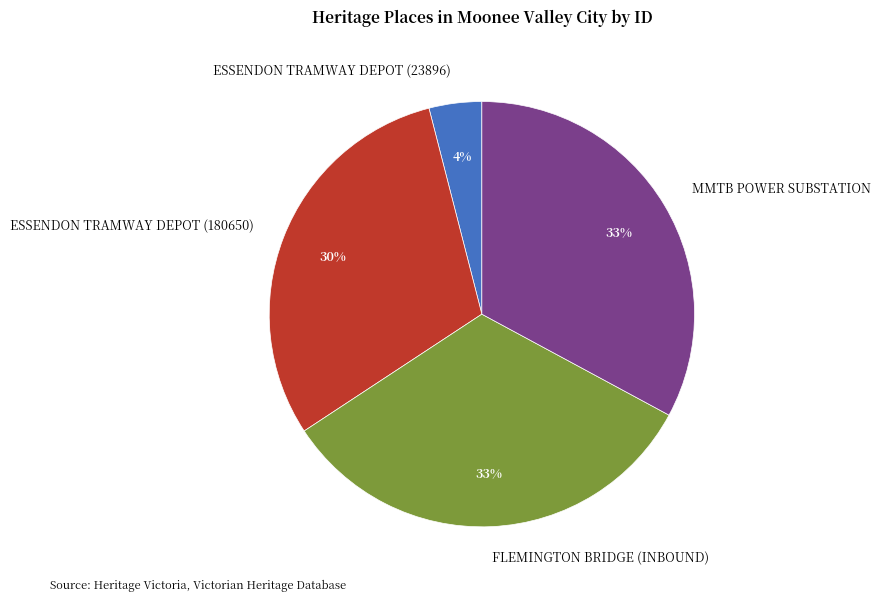

Combined, do MMTB POWER SUBSTATION and ESSENDON TRAMWAY DEPOT (180650) account for over 50%?

Yes